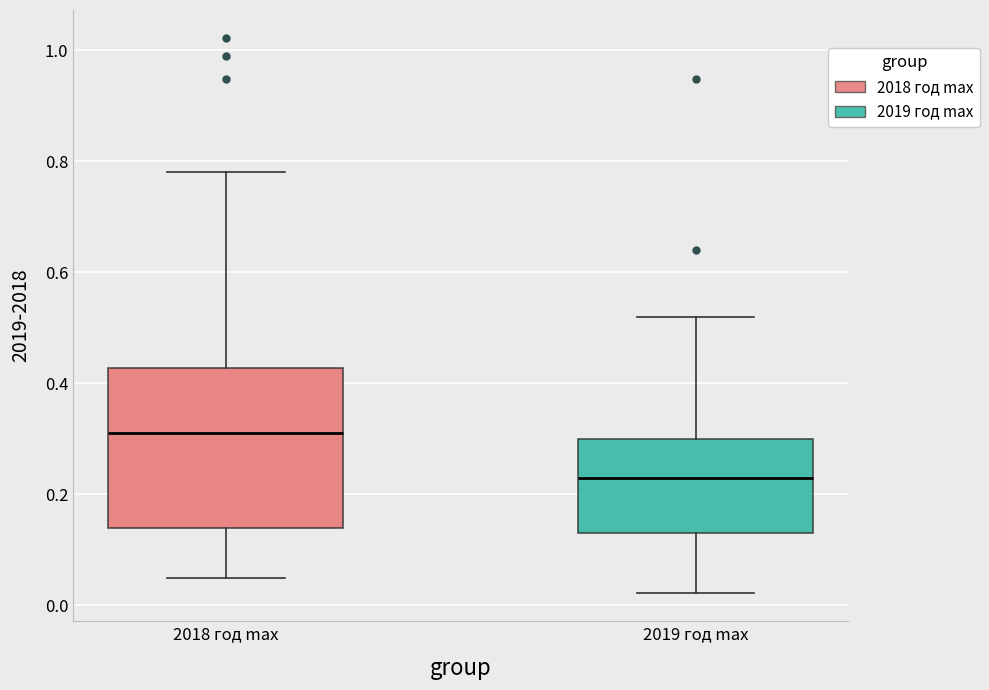

Comparing the boxes themselves (not the whiskers), which one is the tallest?

2018 год max